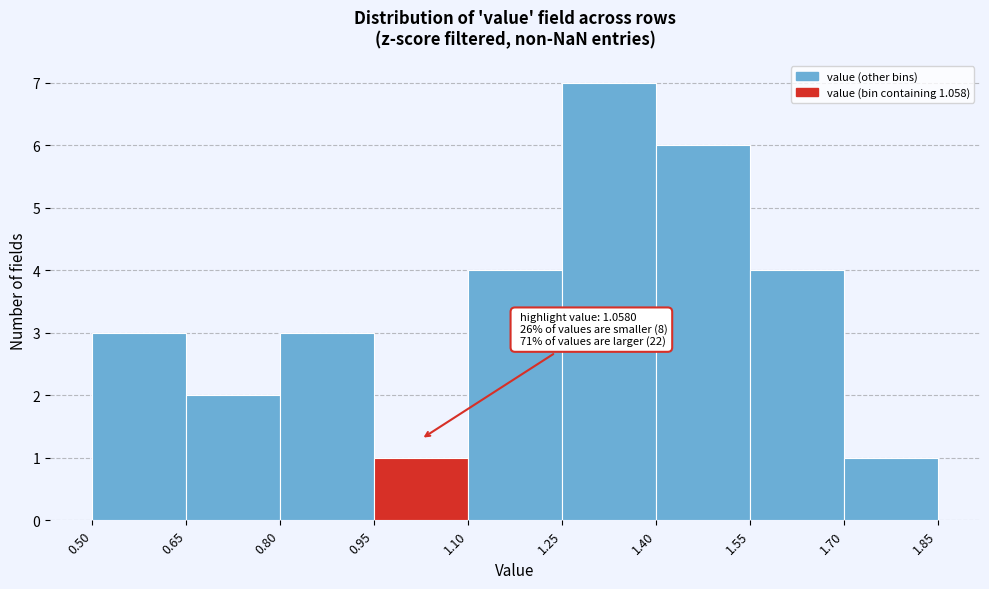

Over which range of the x-axis is the bar tallest?

1.25 to 1.40